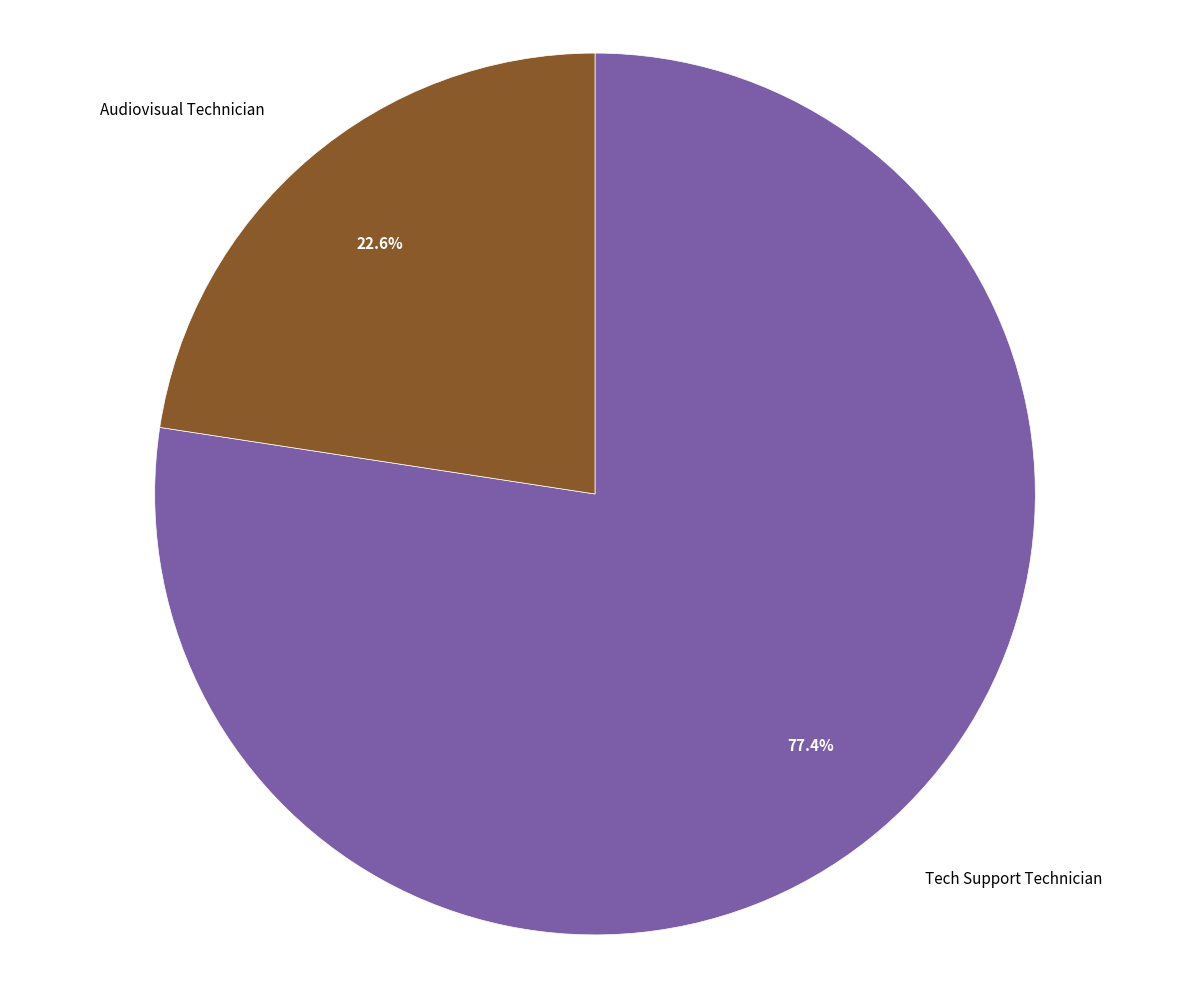

How many segments does this pie chart have?

2